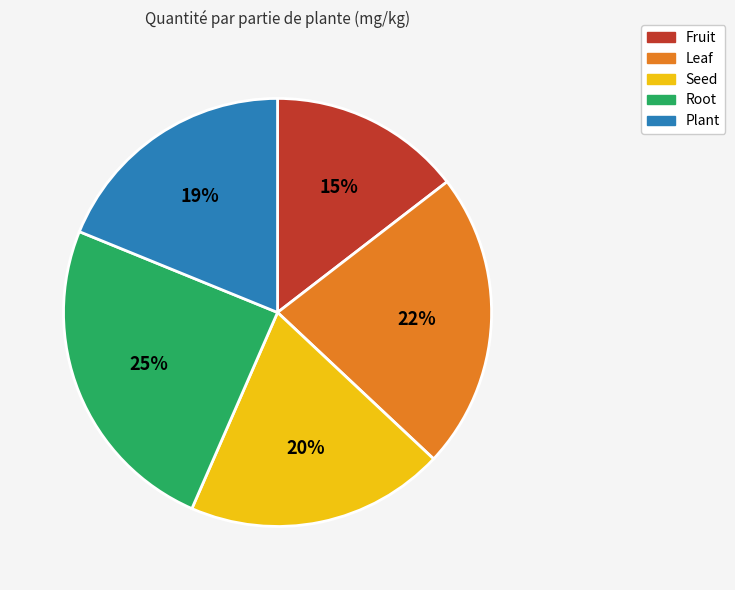

Approximately how many times larger is the value at Fruit compared to Plant?

0.8